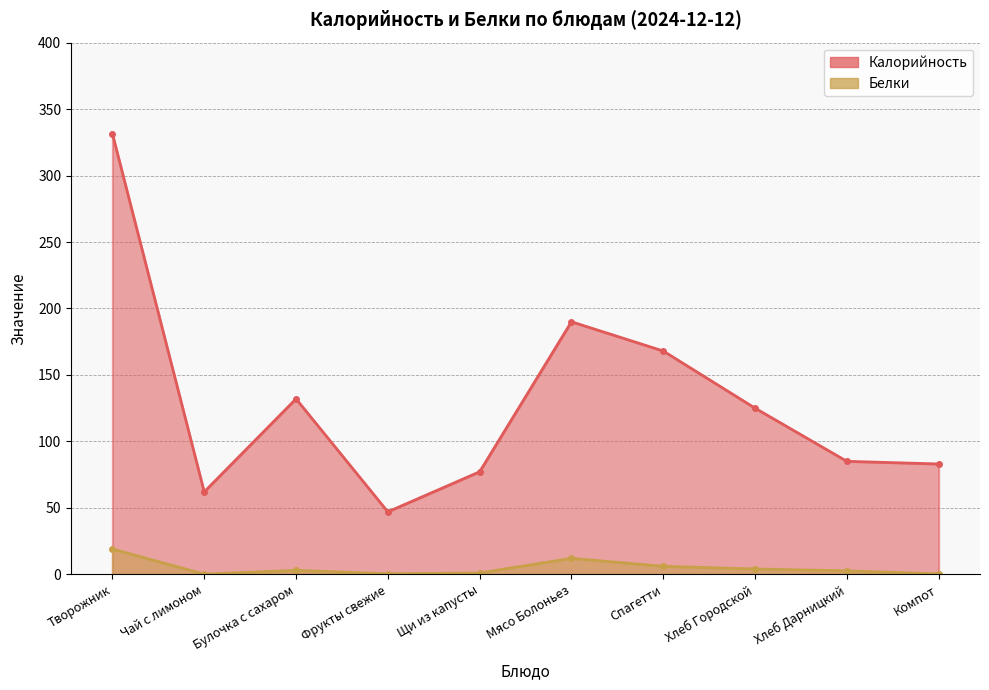

Reading right to left, list all the values displayed in this chart.

Калорийность: Компот=83.0	Хлеб Дарницкий=85.0	Хлеб Городской=125.0	Спагетти=168.0	Мясо Болоньез=190.0	Щи из капусты=77.1	Фрукты свежие=47.0	Булочка с сахаром=132.0	Чай с лимоном=62.0	Творожник=331.5
Белки: Компот=0.3	Хлеб Дарницкий=2.6	Хлеб Городской=4.0	Спагетти=6.0	Мясо Болоньез=12.0	Щи из капусты=1.0	Фрукты свежие=0.4	Булочка с сахаром=3.0	Чай с лимоном=0.1	Творожник=19.0